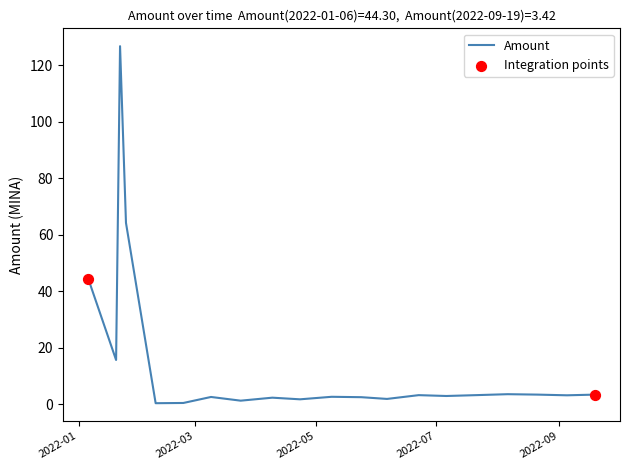

What is the greatest value displayed?

126.8